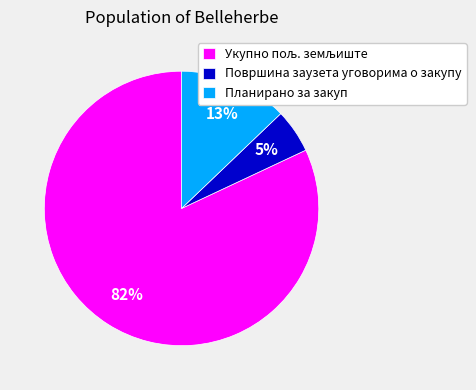

To the nearest percent, what is the average slice percentage?

33%